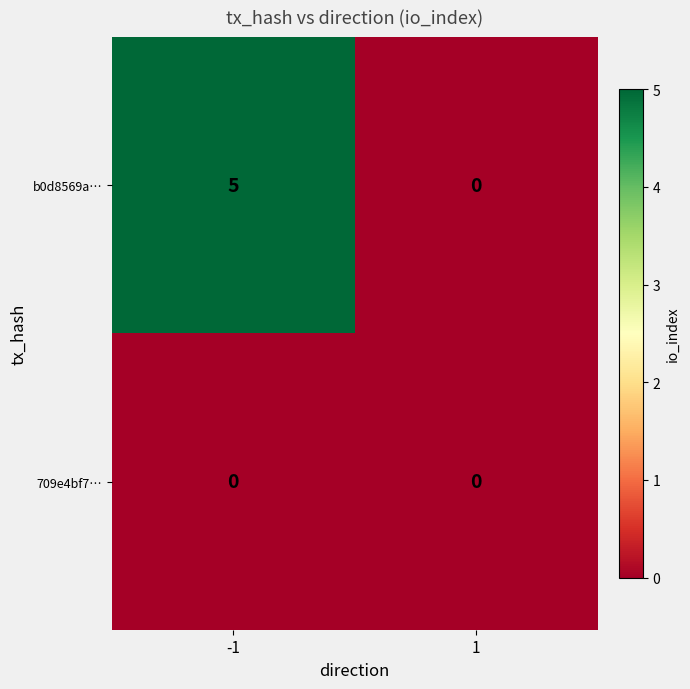

Reading left to right, transcribe all the data shown in this chart.

b0d8569a…: 5	0
709e4bf7…: 0	0